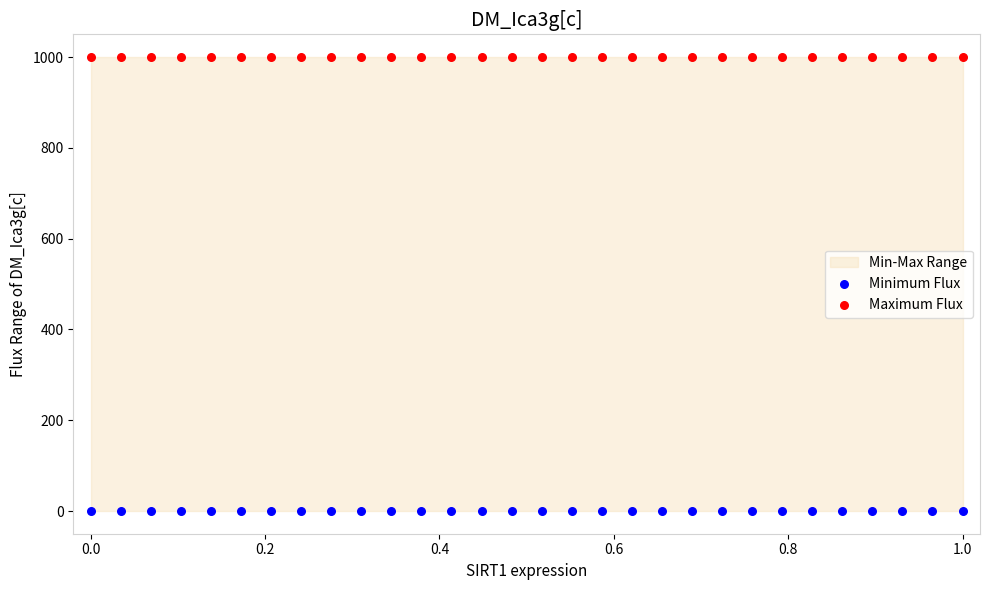

Which series reaches the minimum Y coordinate?

Minimum Flux